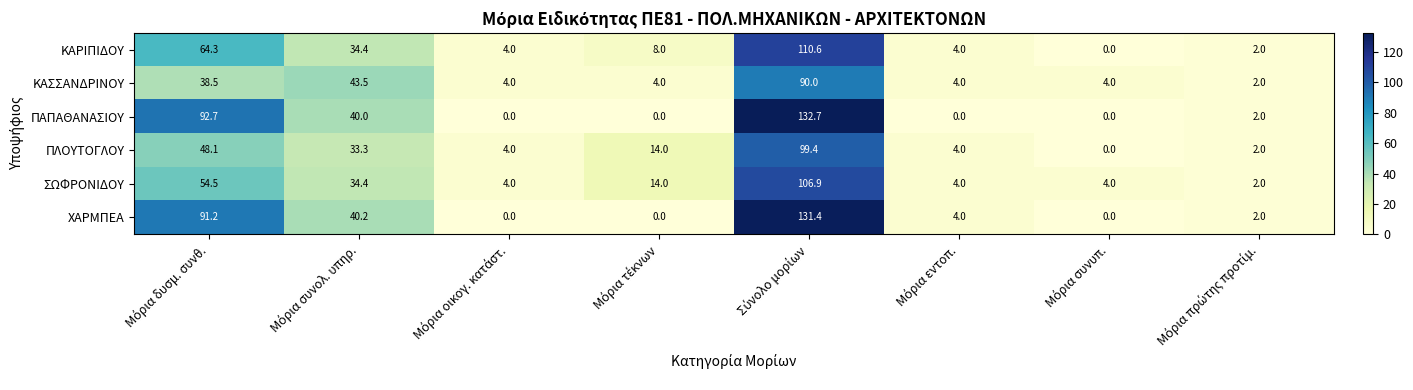

How many series are shown in this chart?

6